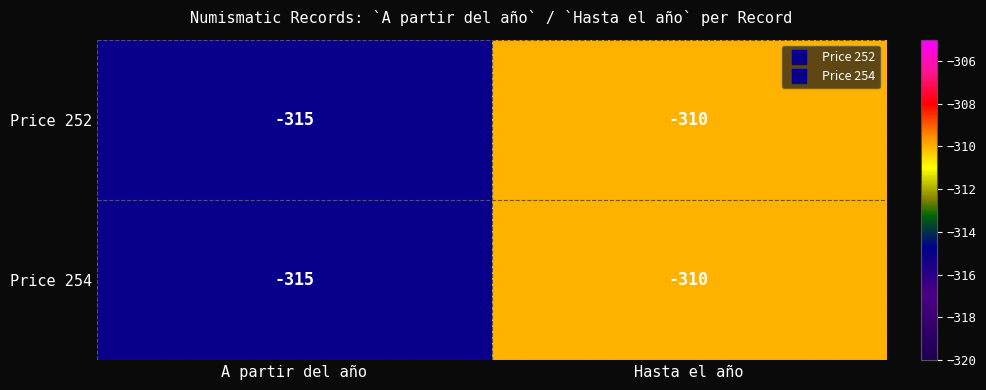

At which category is the sum across all series the highest?

Hasta el año